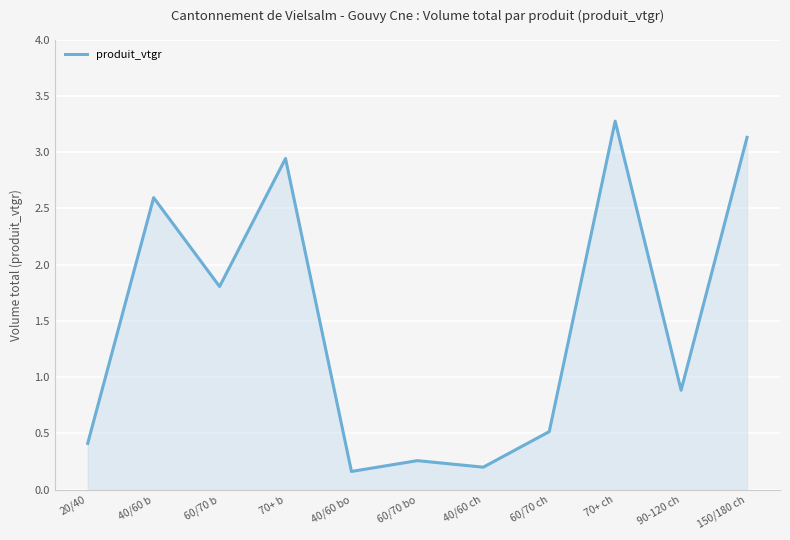

What is the ratio of the value at 70+ ch to the value at 40/60 b?

1.3